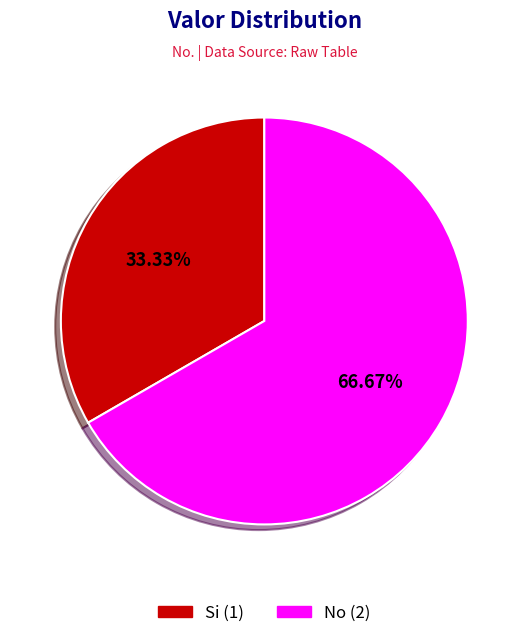

What is the smallest slice in the pie chart?

Si